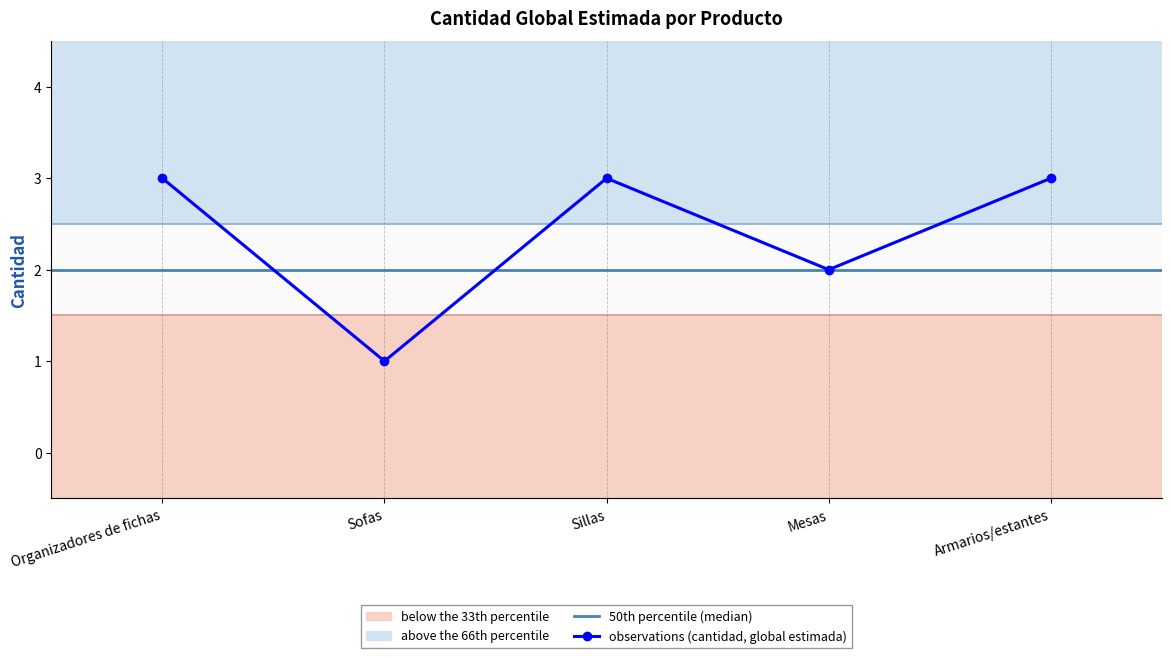

Is this an area chart (filled region under the line)?

No